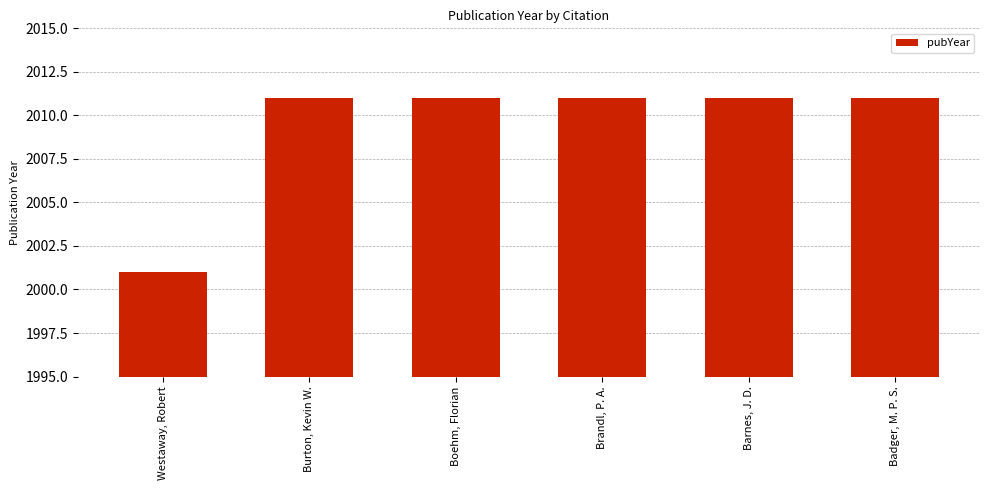

What is the difference between the maximum and minimum values?

10